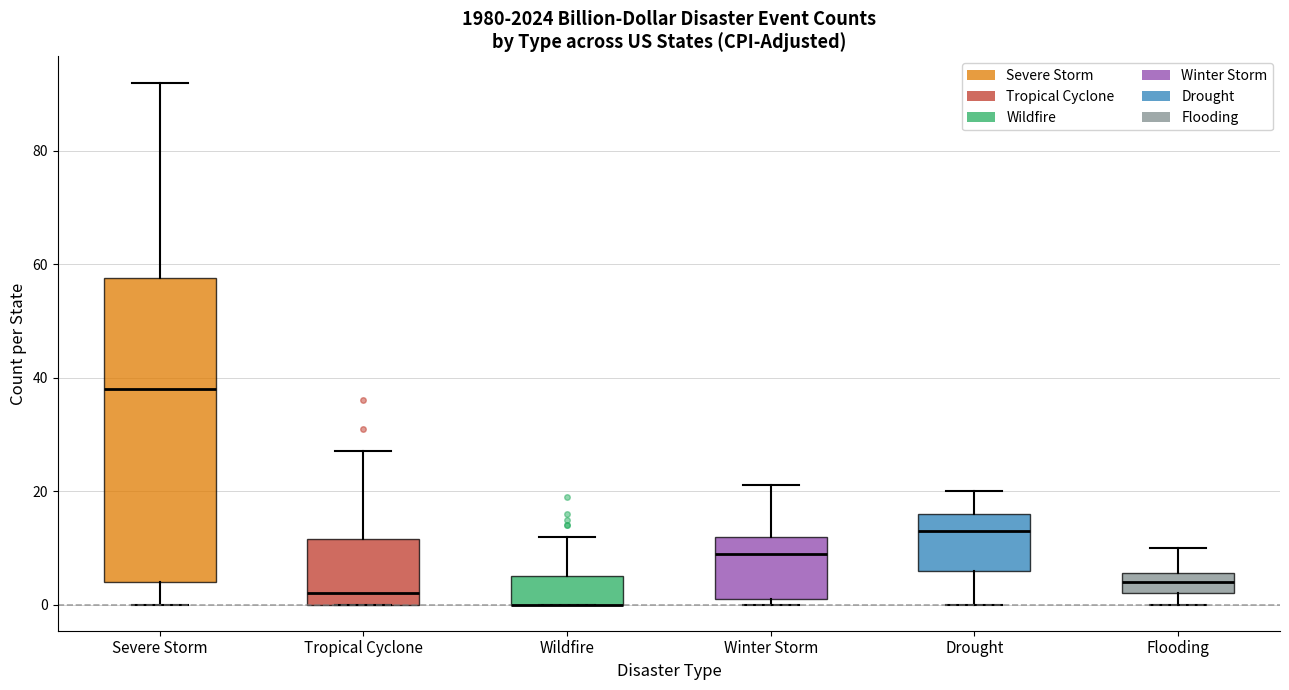

Reading left to right, transcribe this box plot: for each box, give where its median line is, the range the box spans, and where its two whiskers end, as read against the y-axis. The values are not printed on the chart, so give them approximately, as read against the axis.

Severe Storm: median 38, box 4 to 58, whiskers 0 to 92
Tropical Cyclone: median 2, box 0 to 12, whiskers 0 to 28
Wildfire: median 0 (drawn on the box's lower edge), box 0 to 6, whiskers 0 to 12
Winter Storm: median 10, box 2 to 12, whiskers 0 to 22
Drought: median 14, box 6 to 16, whiskers 0 to 20
Flooding: median 4, box 2 to 6, whiskers 0 to 10